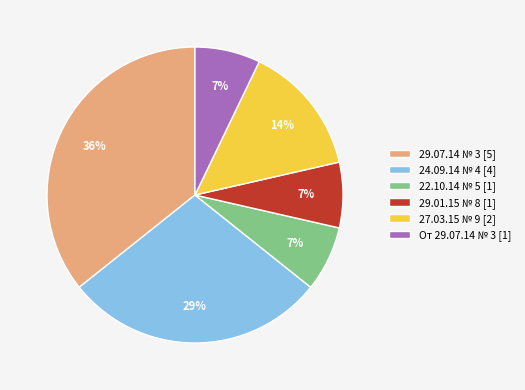

Approximately how many times larger is the value at 29.01.15 № 8 [1] compared to От 29.07.14 № 3 [1]?

1.0